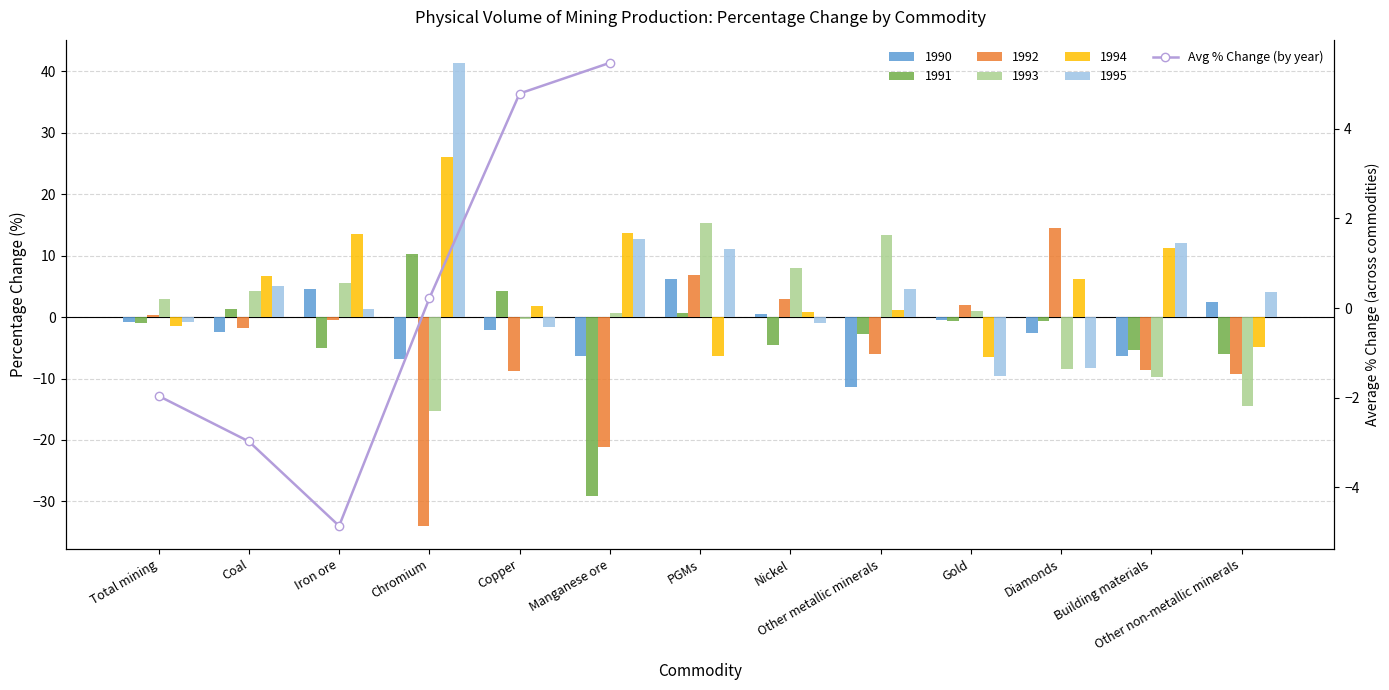

Reading right to left, transcribe all the data shown in this chart.

Manganese ore=5.5	Copper=4.8	Chromium=0.2	Iron ore=-4.9	Coal=-3.0	Total mining=-2.0